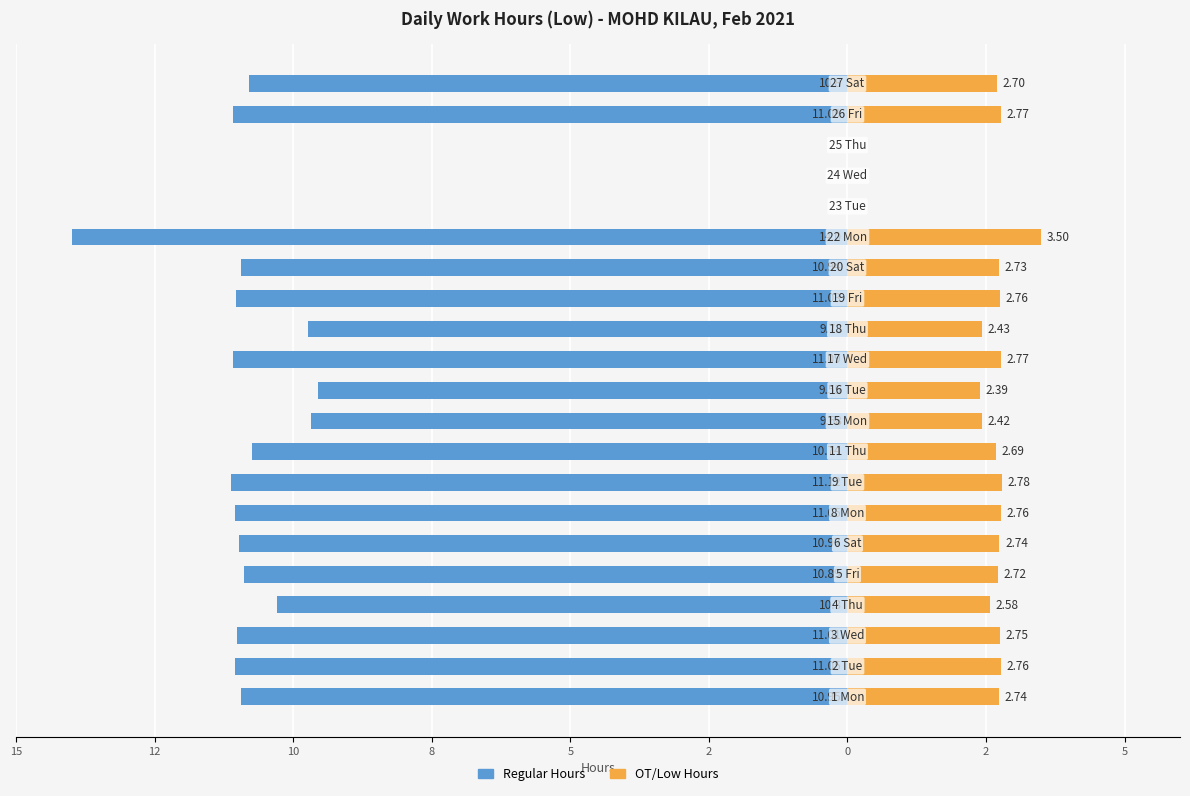

What are all the series names shown in the legend?

Regular Hours, OT/Low Hours